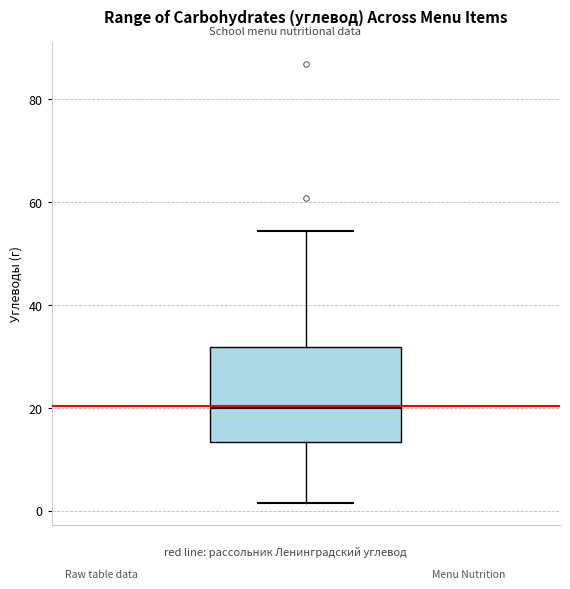

Read this box plot against the y-axis: the position of the median line, the range covered by the box, and the ends of both whiskers. The values are not printed on the chart, so give them approximately, as read against the axis.

median 20, box 14 to 32, whiskers 2 to 54